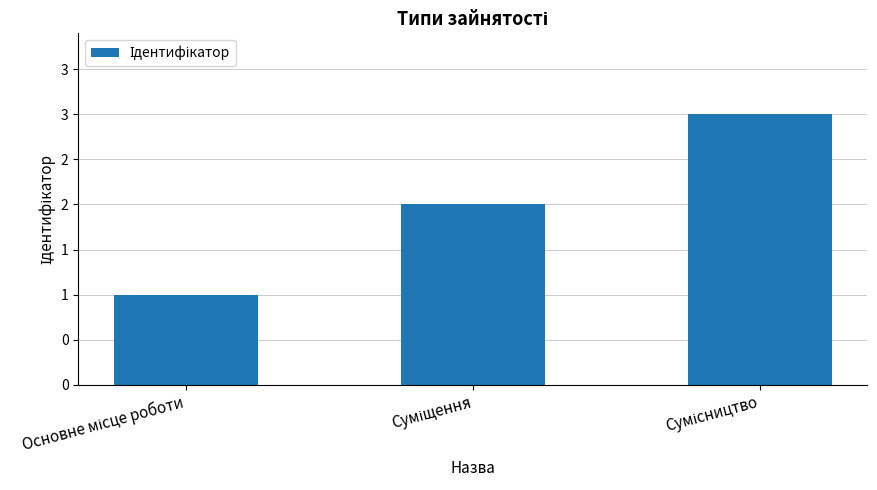

Where does the data first go above 2?

Сумісництво